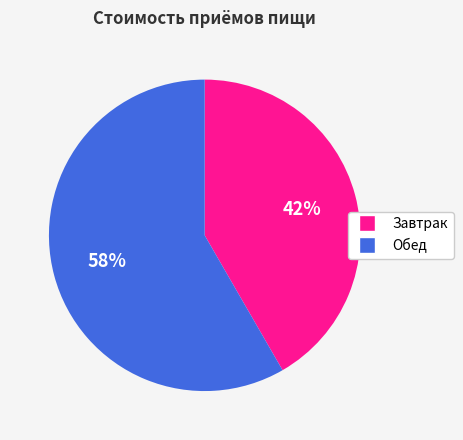

Which category has the smallest portion of the pie?

Завтрак